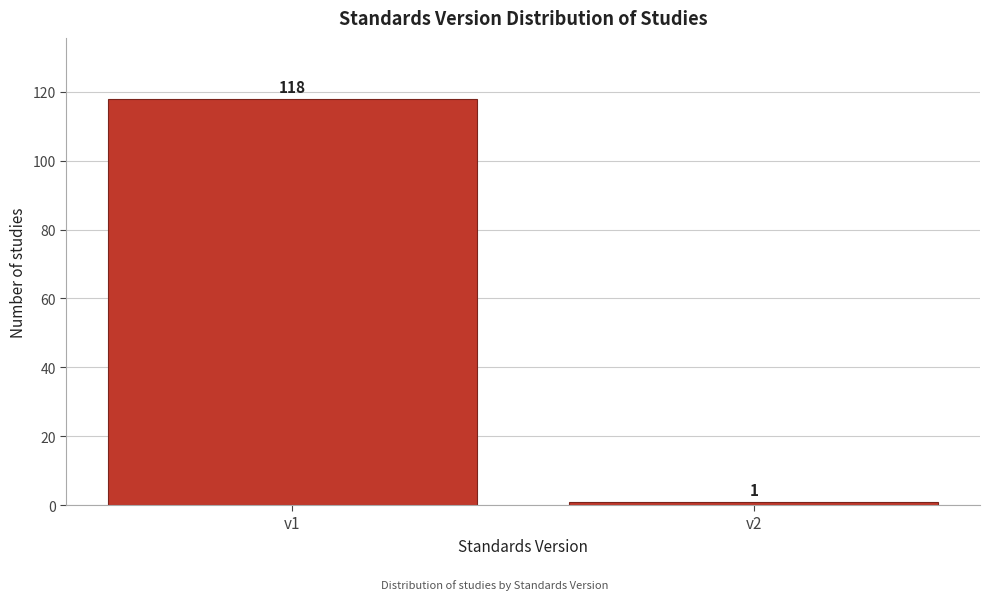

Reading left to right, extract all data points from this chart.

v1=118	v2=1